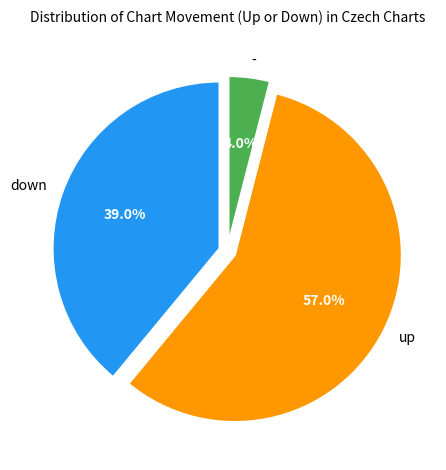

Between - and up, which is larger?

up